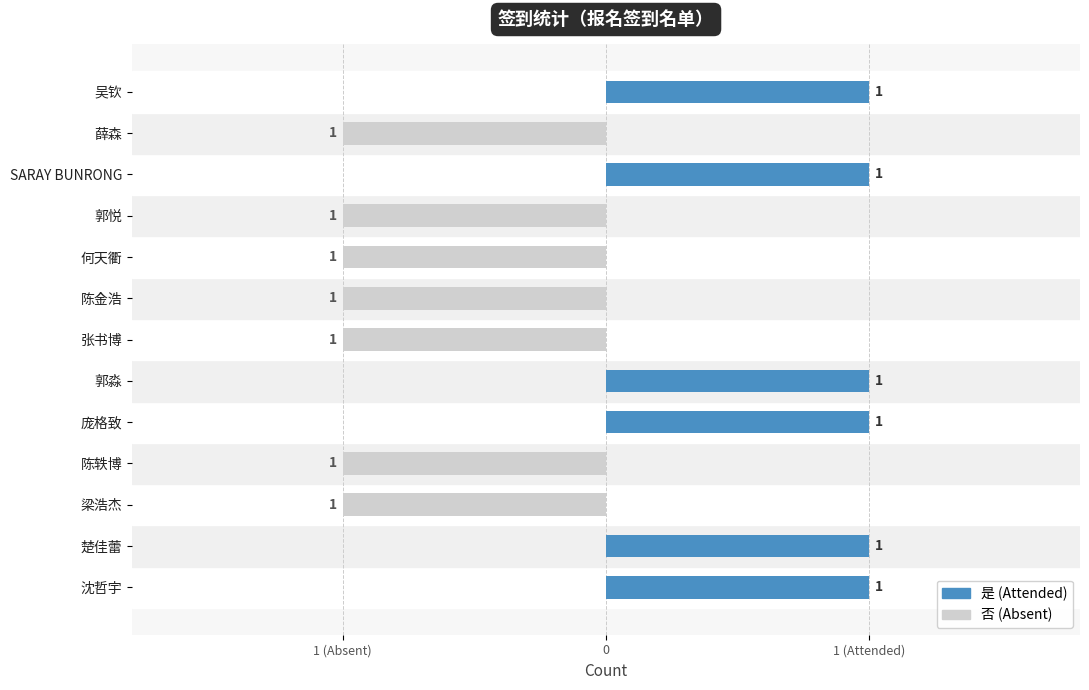

What is the value of the 是 (Attended) bar at the 2nd from the left?

1